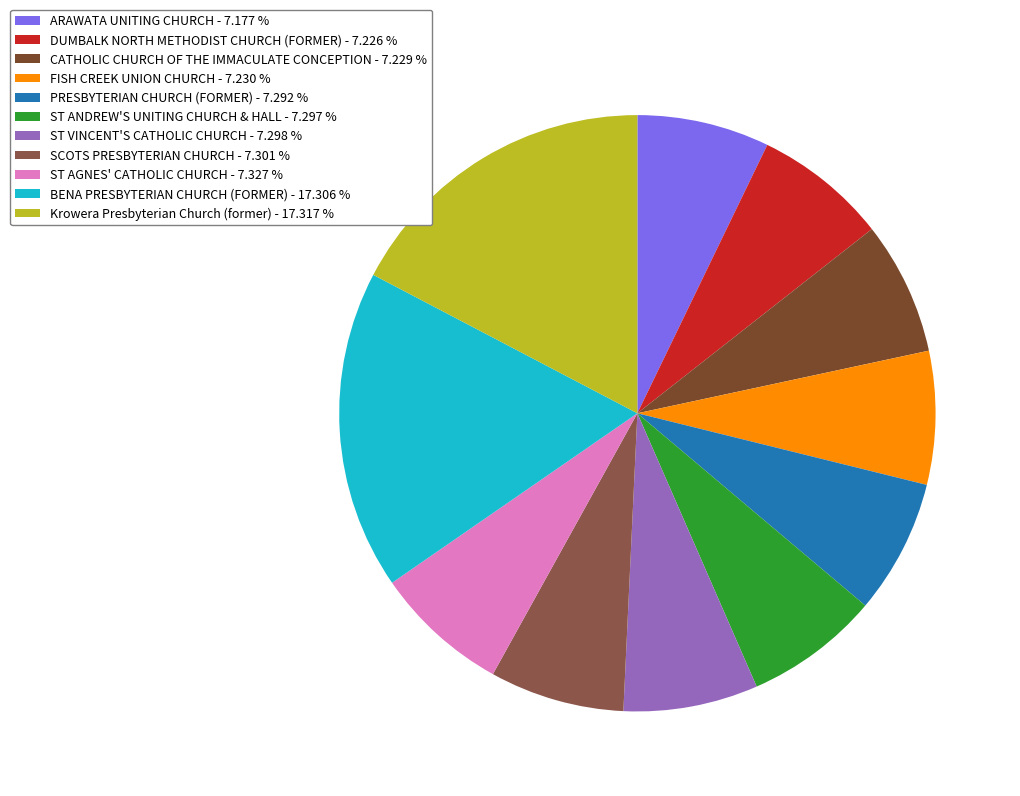

Count the number of slices in the pie.

11